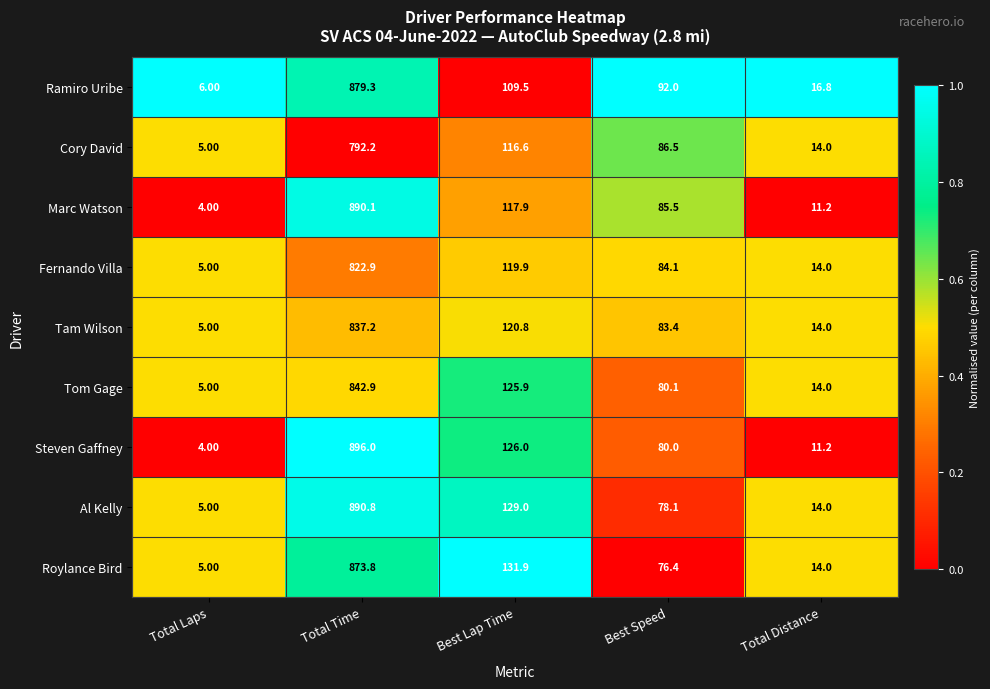

At which category is the sum across all series the highest?

Total Time